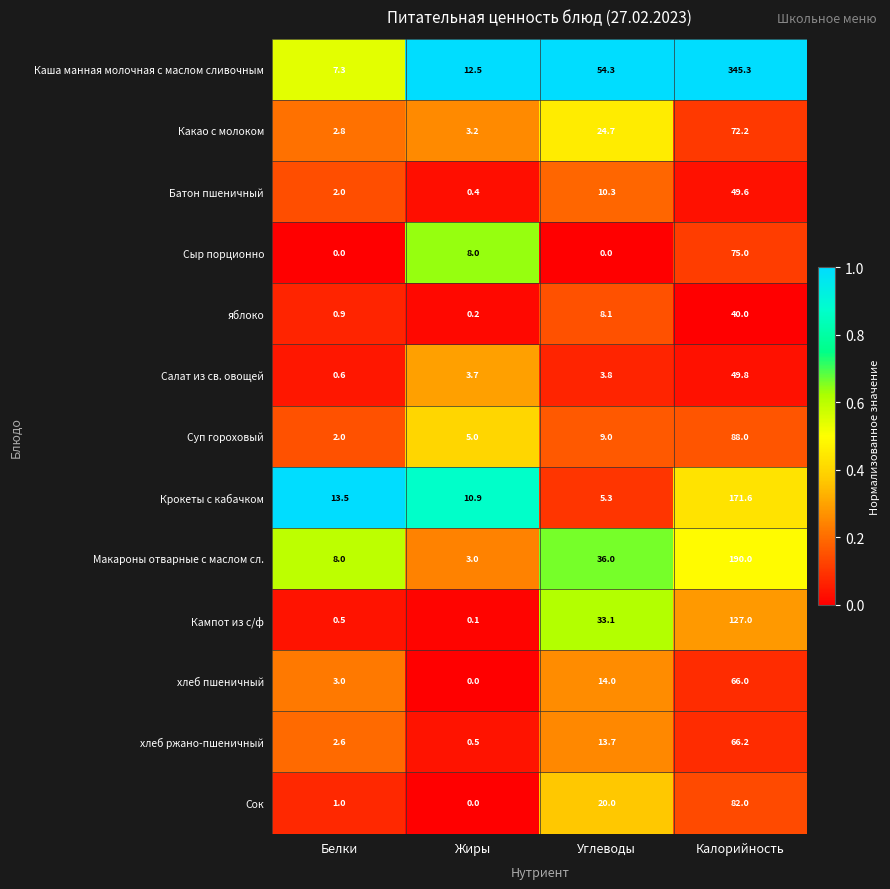

What is the maximum value shown in the chart?

345.3